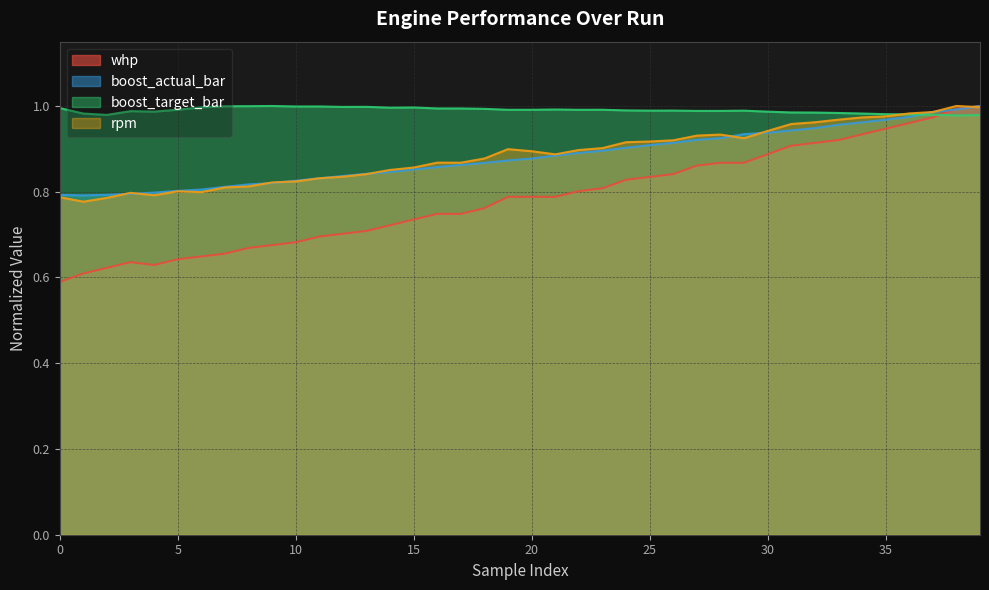

How many lines are shown in the chart?

4